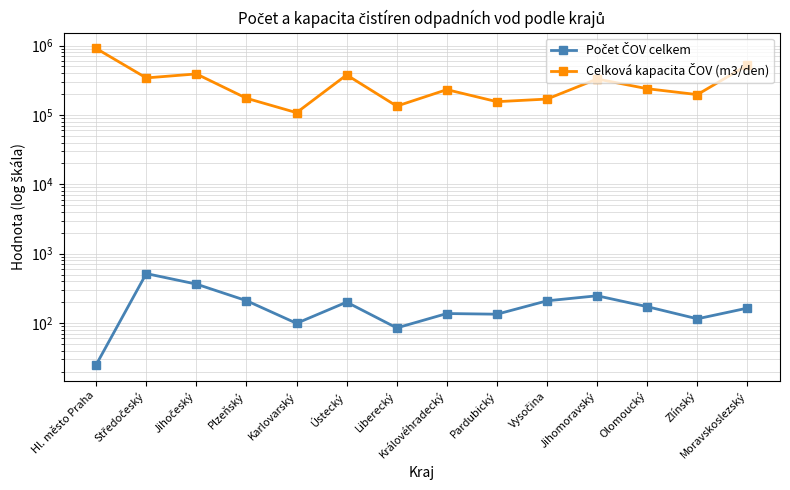

Rank the series at Ústecký from highest to lowest value.

Celková kapacita ČOV (m3/den), Počet ČOV celkem